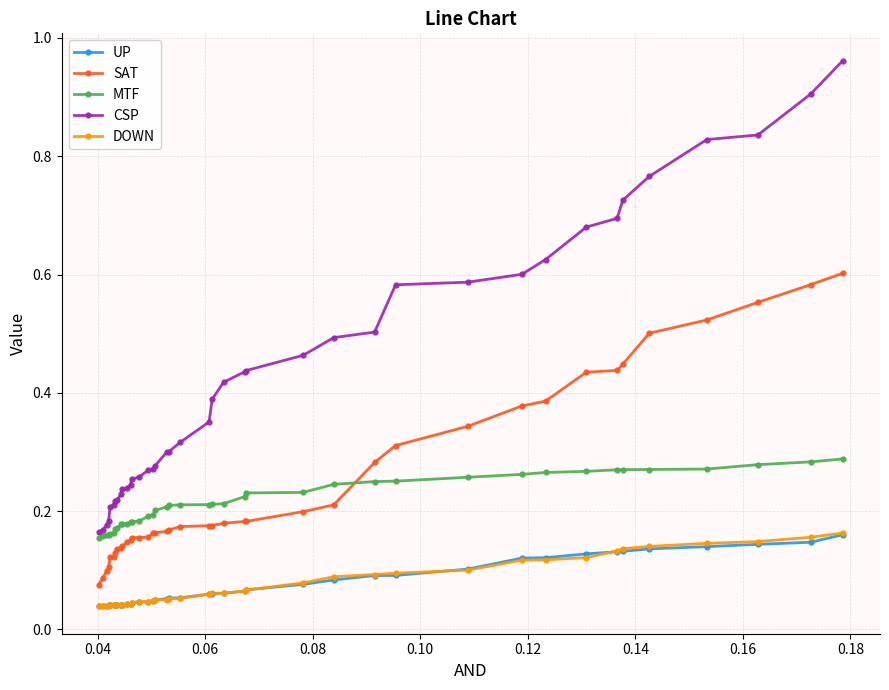

True or false: SAT and CSP cross at least once.

False